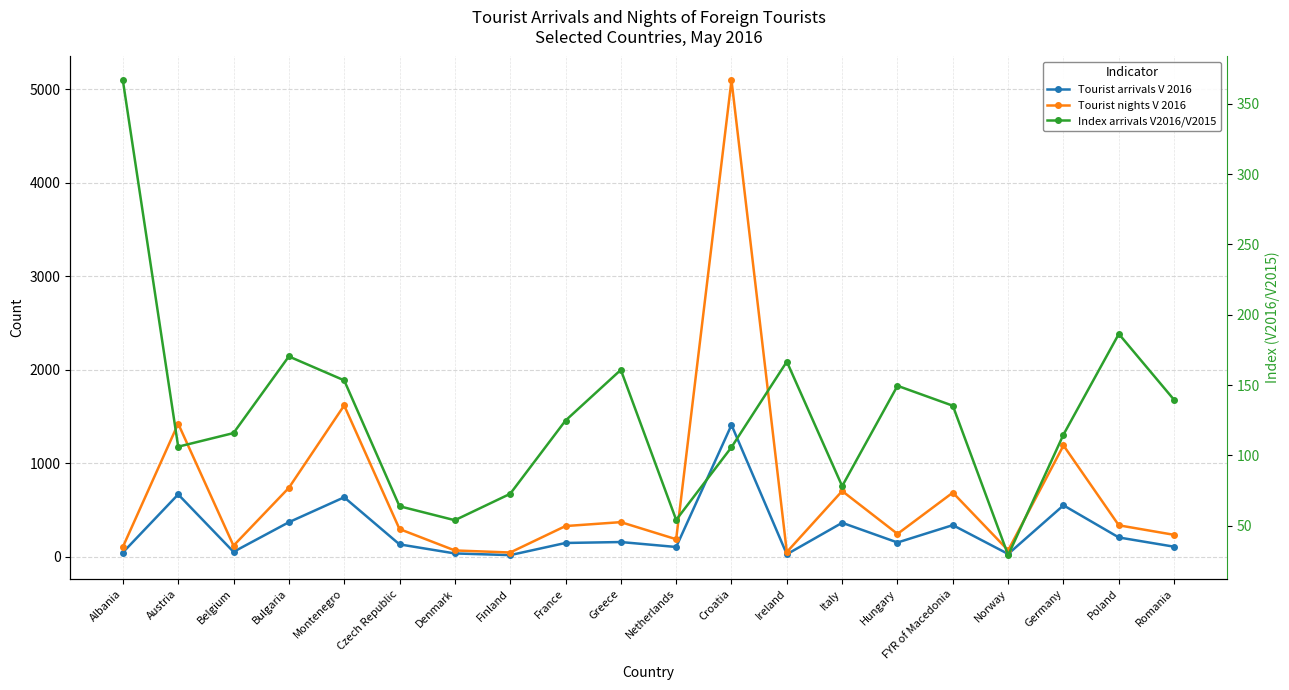

Reading right to left, extract all data points from this chart.

Tourist arrivals V 2016: Romania=106.0	Poland=205.0	Germany=549.0	Norway=28.0	FYR of Macedonia=337.0	Hungary=151.0	Italy=362.0	Ireland=25.0	Croatia=1409.0	Netherlands=103.0	Greece=156.0	France=146.0	Finland=16.0	Denmark=34.0	Czech Republic=131.0	Montenegro=635.0	Bulgaria=368.0	Belgium=51.0	Austria=666.0	Albania=44.0
Tourist nights V 2016: Romania=233.0	Poland=335.0	Germany=1190.0	Norway=67.0	FYR of Macedonia=685.0	Hungary=243.0	Italy=702.0	Ireland=49.0	Croatia=5099.0	Netherlands=186.0	Greece=369.0	France=327.0	Finland=44.0	Denmark=66.0	Czech Republic=295.0	Montenegro=1618.0	Bulgaria=736.0	Belgium=117.0	Austria=1423.0	Albania=103.0
Index arrivals V2016/V2015: Romania=139.5	Poland=186.4	Germany=114.9	Norway=29.2	FYR of Macedonia=135.3	Hungary=149.5	Italy=78.2	Ireland=166.7	Croatia=105.9	Netherlands=54.2	Greece=160.8	France=124.8	Finland=72.7	Denmark=54.0	Czech Republic=63.9	Montenegro=153.4	Bulgaria=170.4	Belgium=115.9	Austria=106.2	Albania=366.7